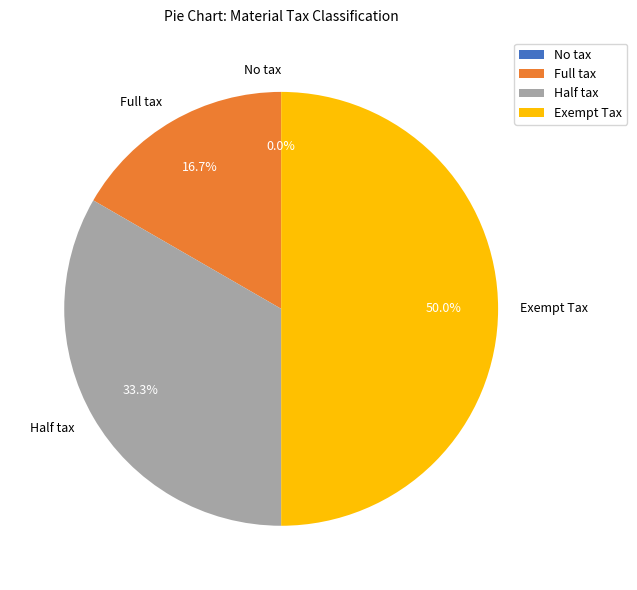

Count the number of slices in the pie.

4